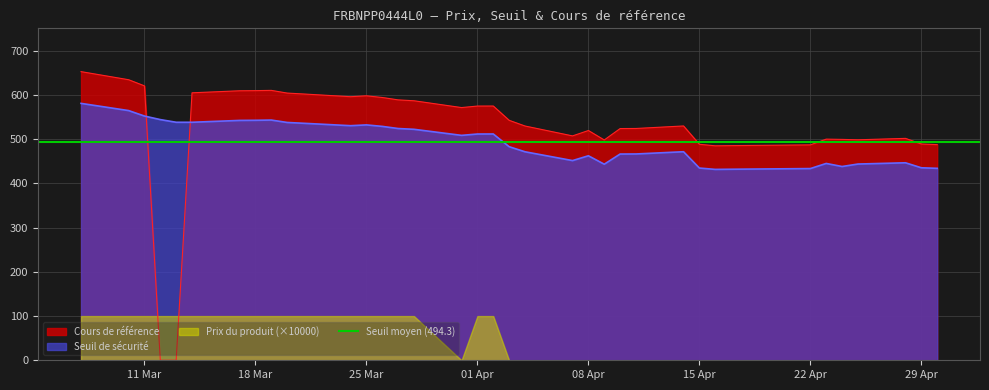

What is the value of the Seuil de sécurité point at the 1st from the left?

581.2